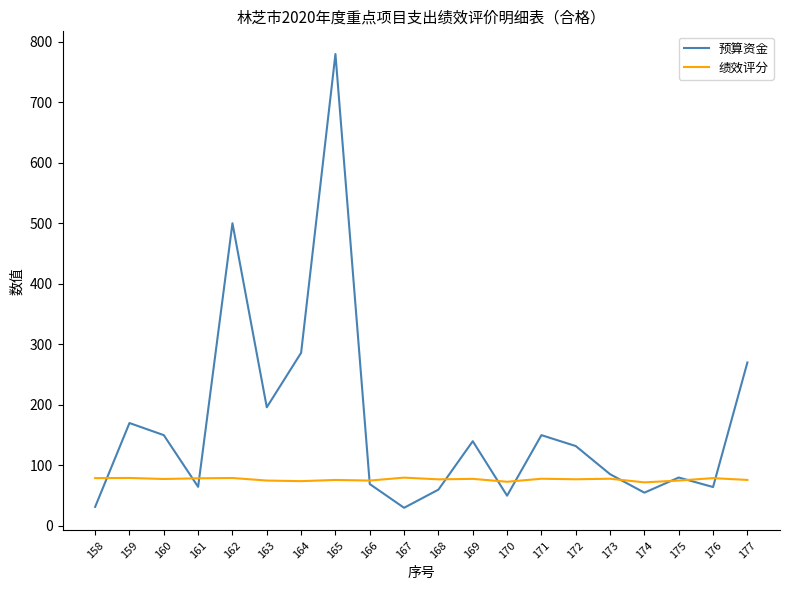

Where do 预算资金 and 绩效评分 first cross each other?

158 and 159